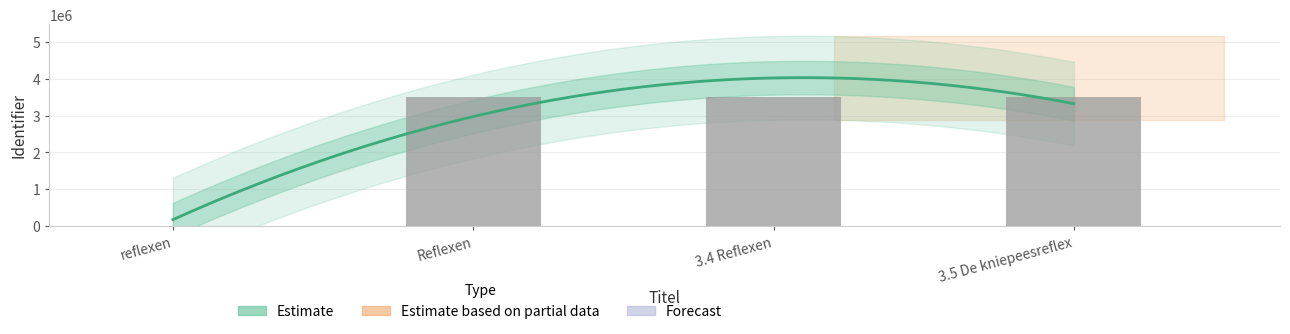

The chart shows a value of 1122286 at 3.5 De kniepeesreflex. True or false?

False